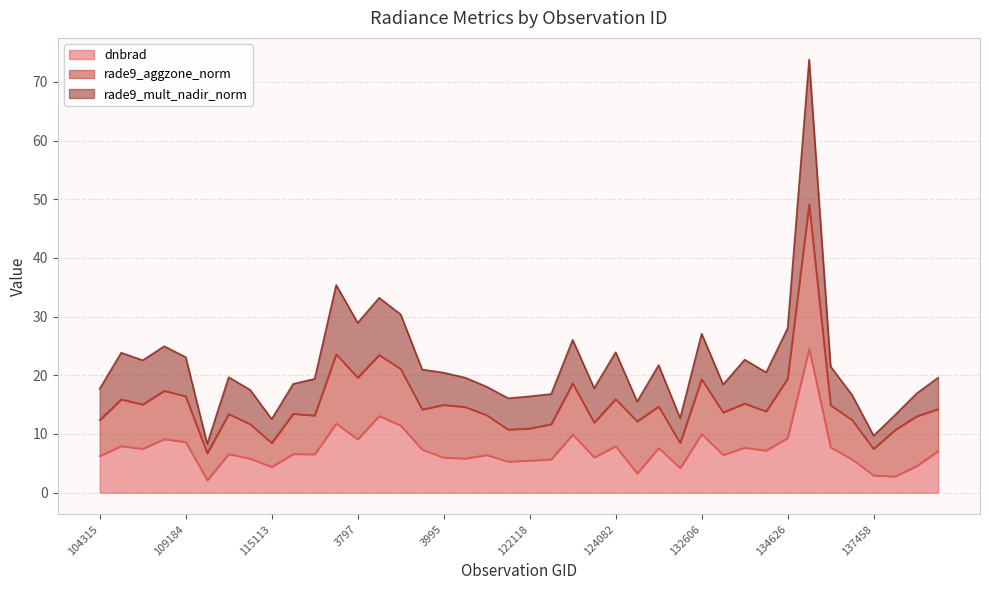

What is the highest value of the dnbrad series?

24.5